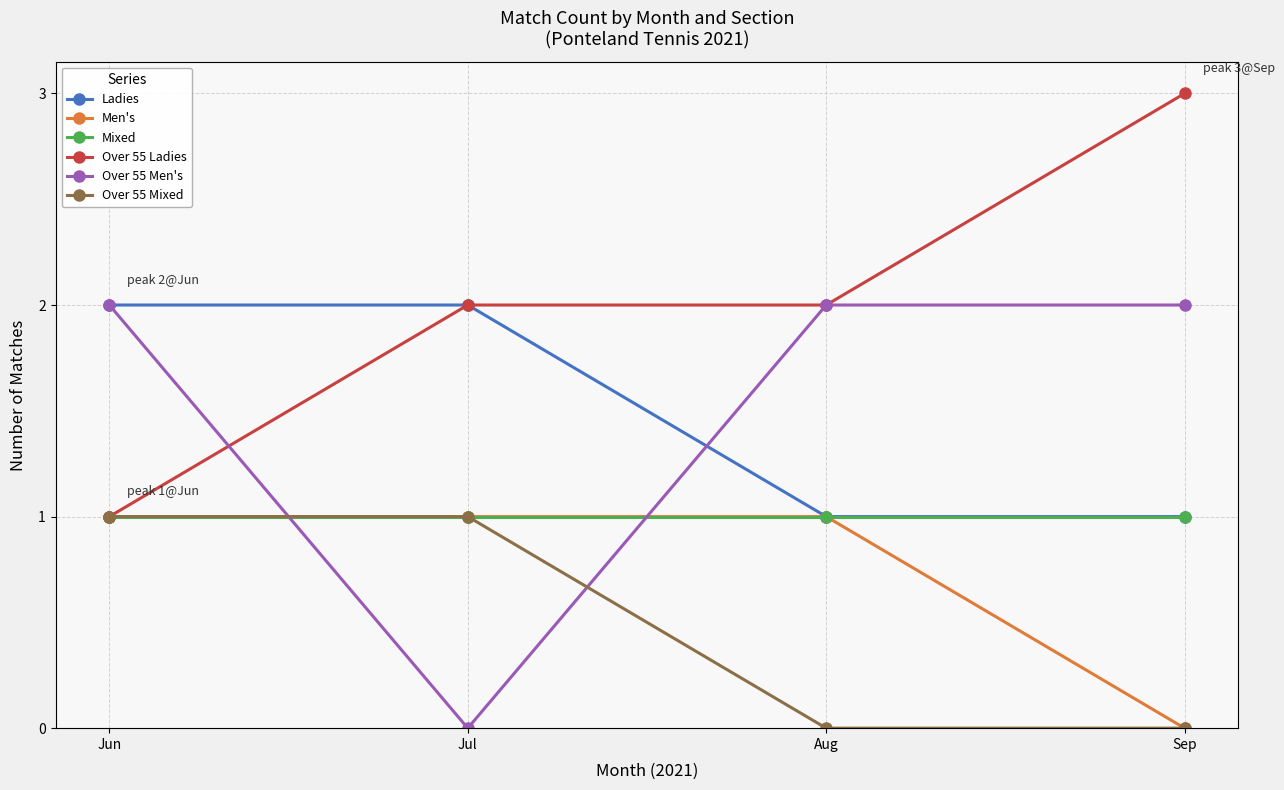

What is the total value across all series at Jun?

8